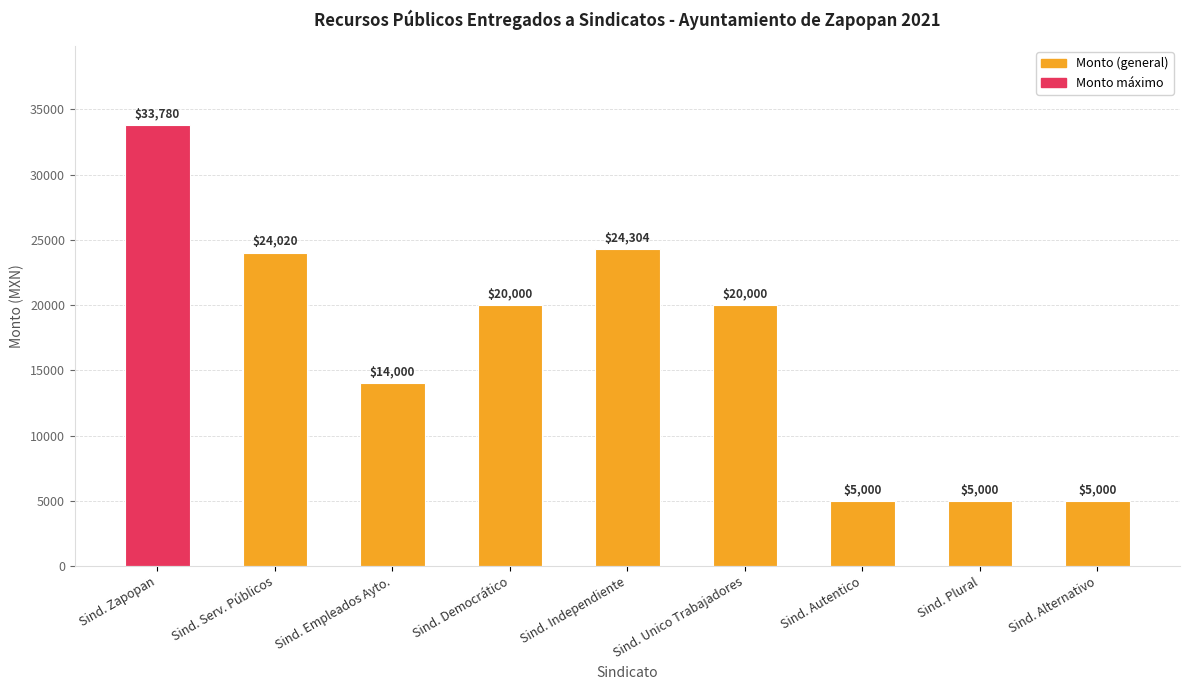

How many bars are there in total?

9